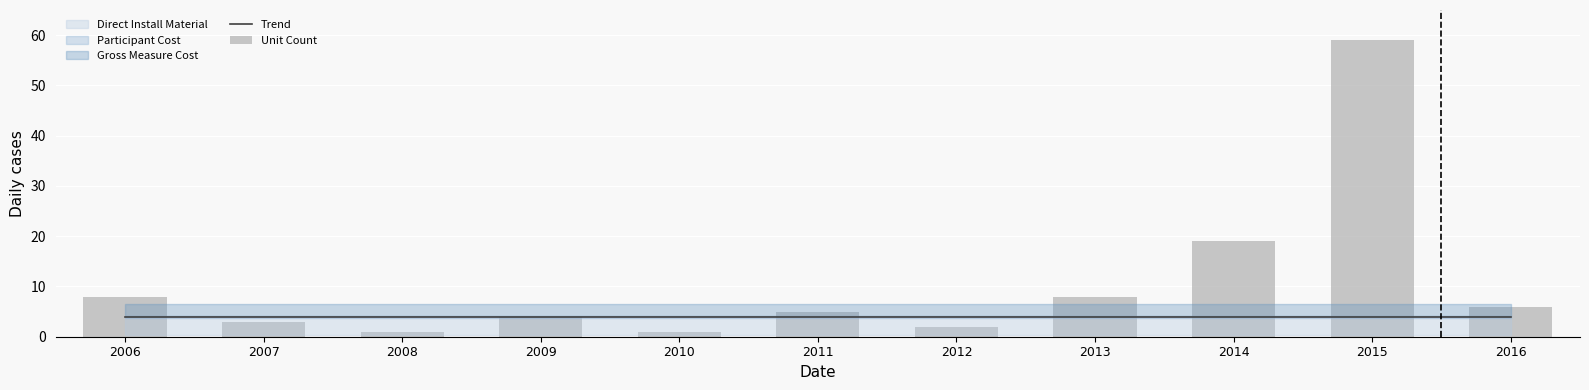

Does the chart contain any negative values?

No